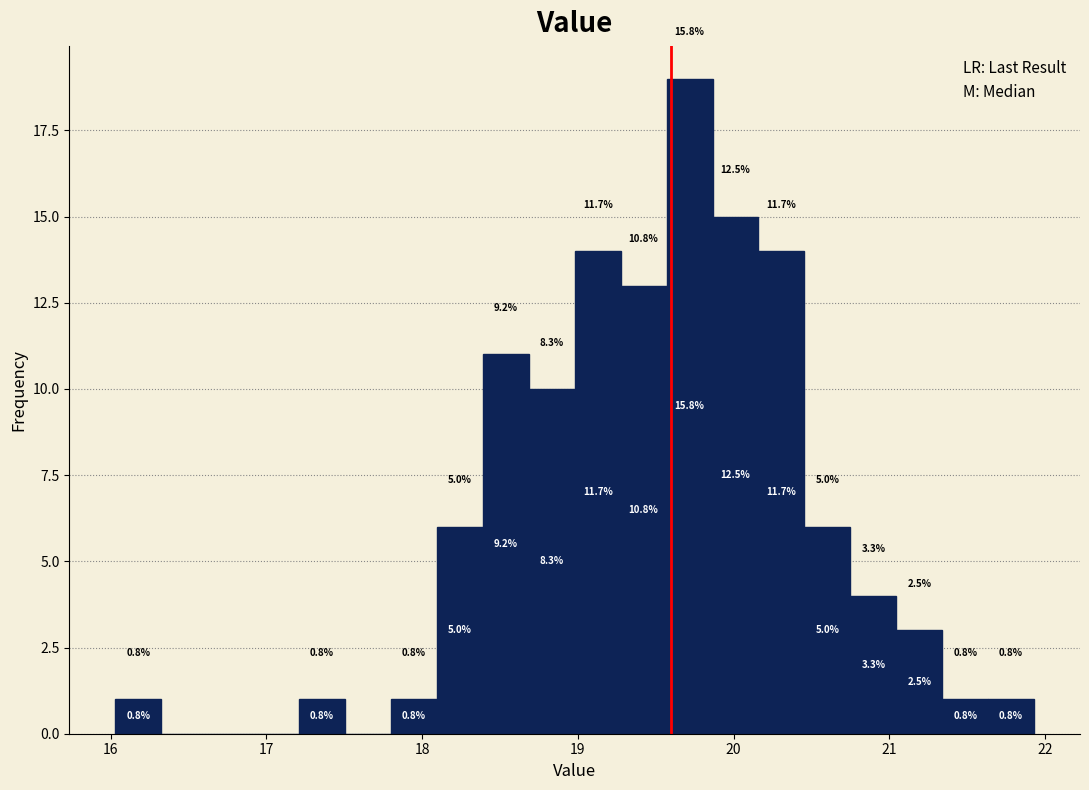

Read against the x-axis, roughly where is the centre of the tallest bar?

19.7